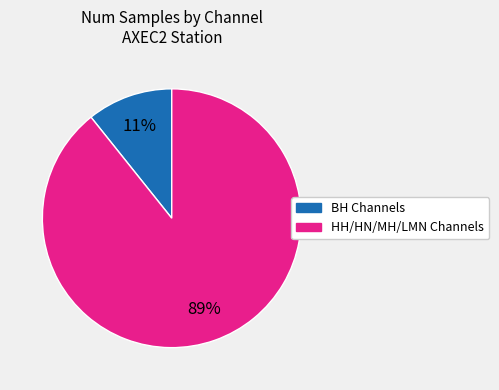

Is there a majority slice in this chart?

Yes